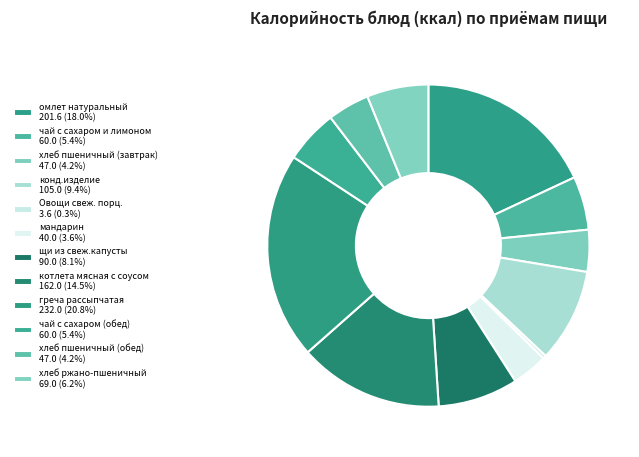

What is the total percentage of хлеб ржано-пшеничный and омлет натуральный?

24.2%